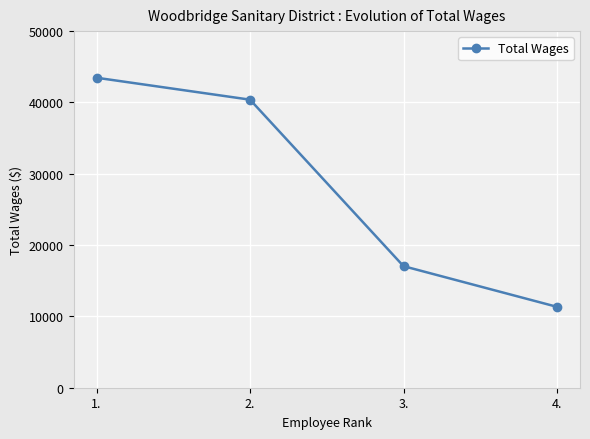

Count the number of categories in the chart.

4